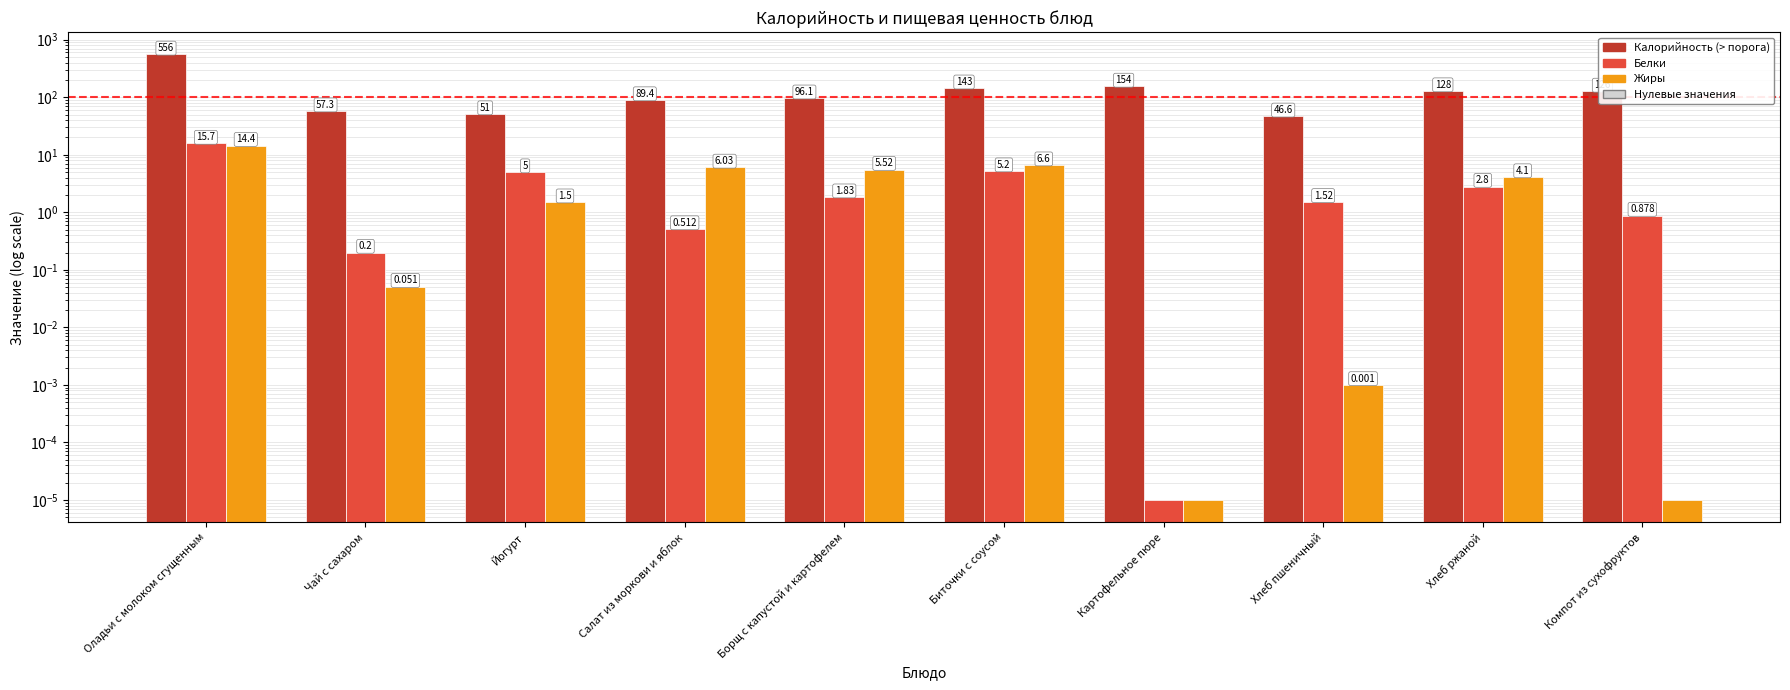

What is the difference between the Белки values at Йогурт and Хлеб пшеничный?

3.5